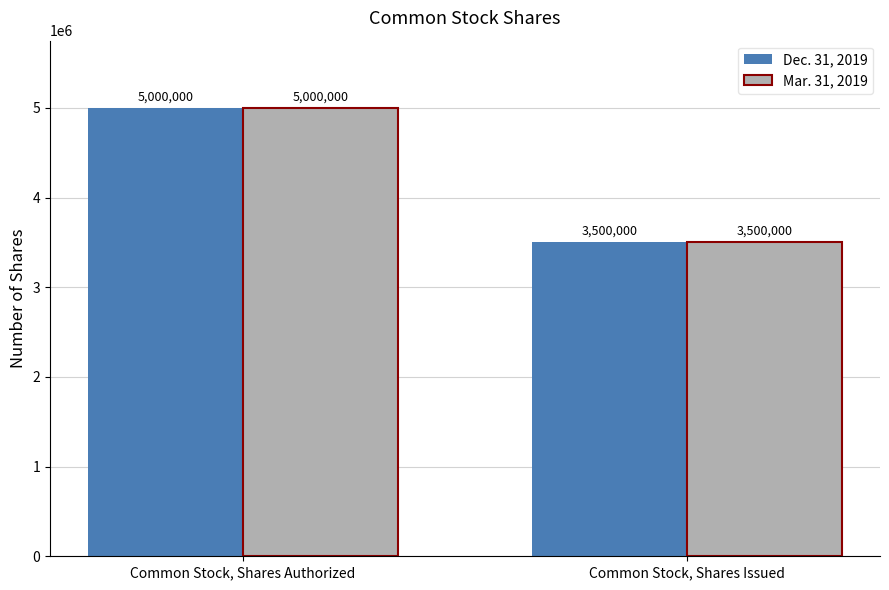

At how many categories does at least one series exceed 4859508?

1